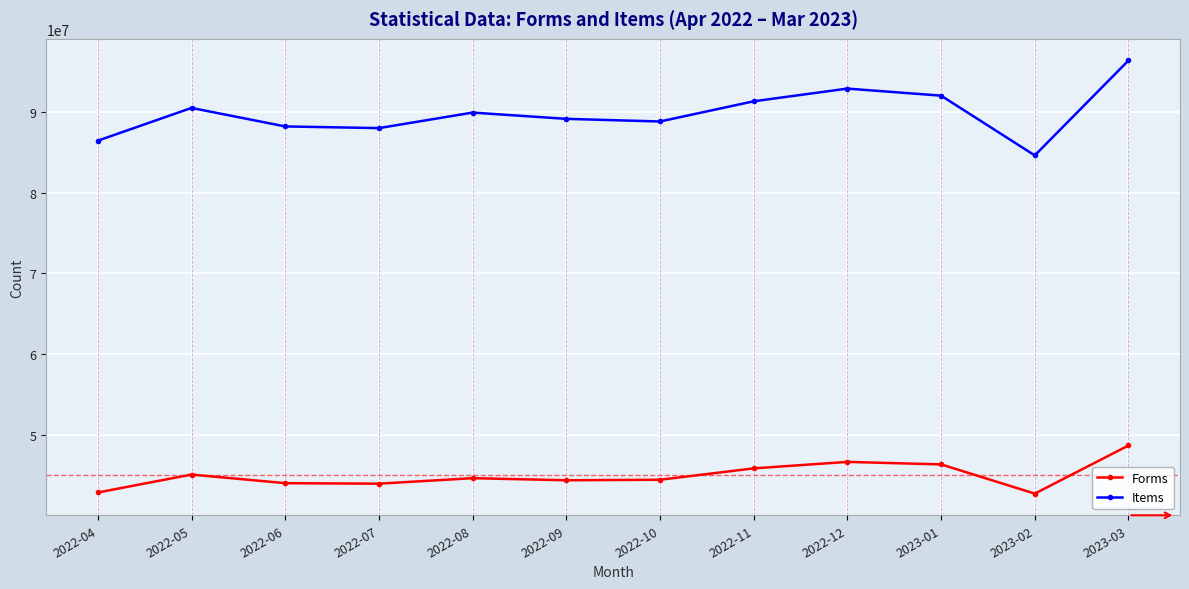

True or false: Forms and Items intersect in this chart.

False